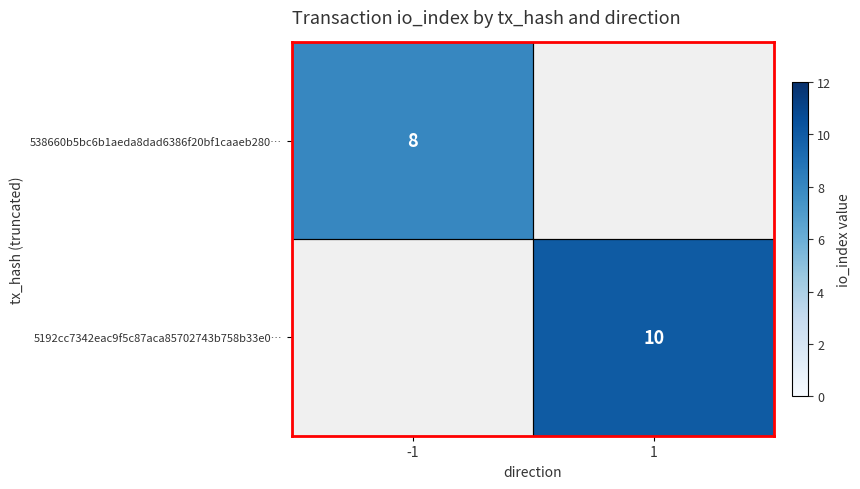

At how many categories does at least one series exceed 9?

1